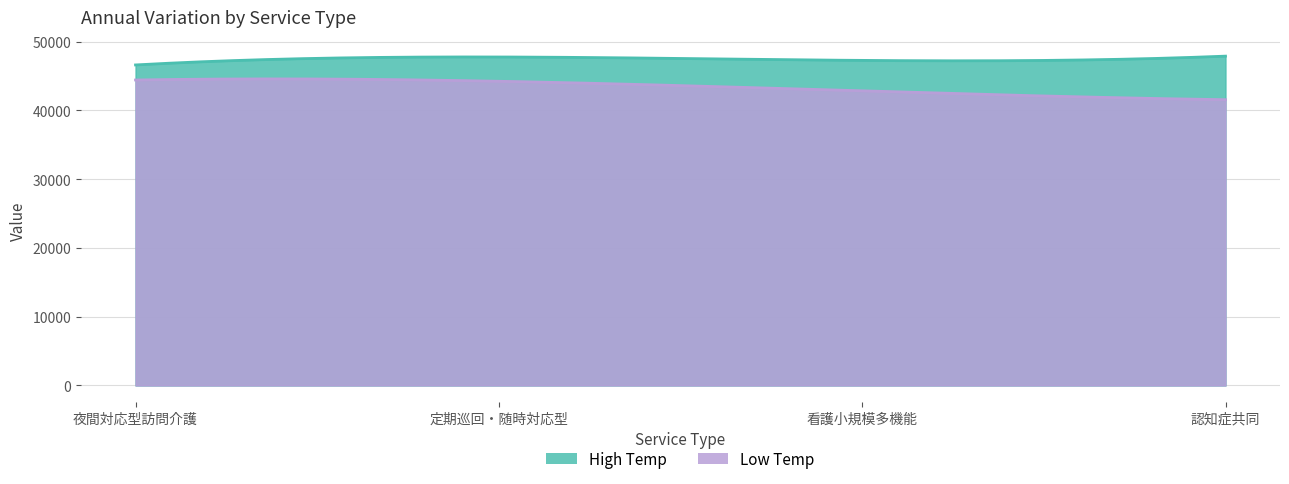

Does the chart have visible grid lines?

Yes